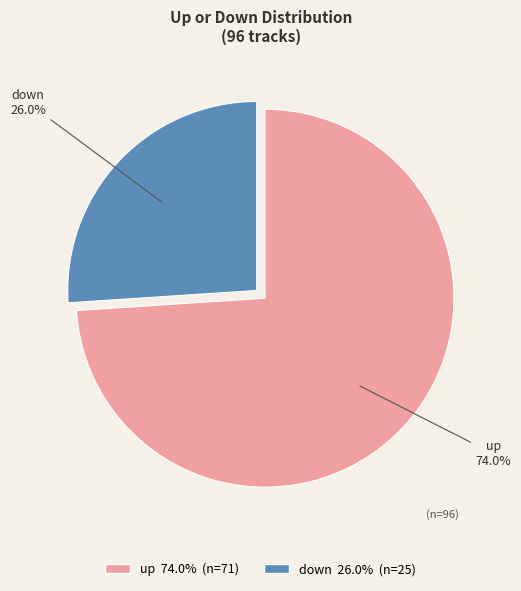

Combined, do up and down account for over 50%?

Yes